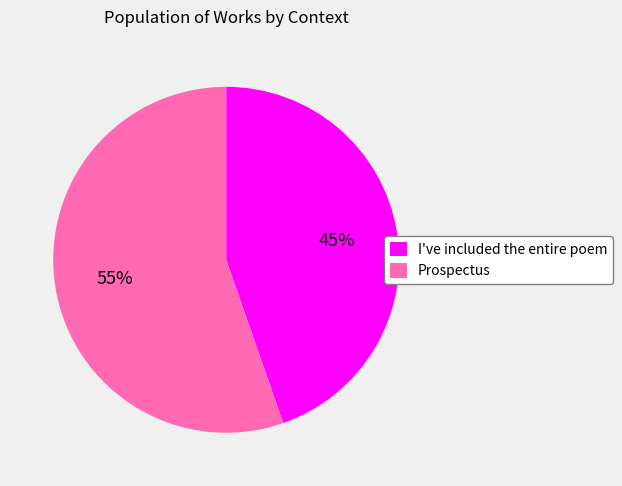

Which has a higher value, I've included the entire poem or Prospectus?

Prospectus